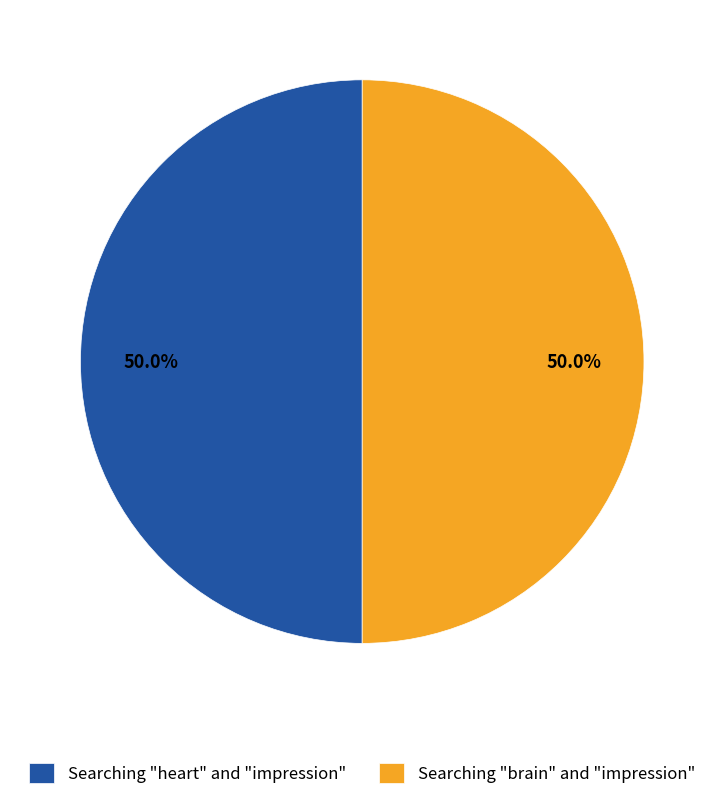

What is the ratio of the value at Searching "heart" and "impression" to the value at Searching "brain" and "impression"?

1.0